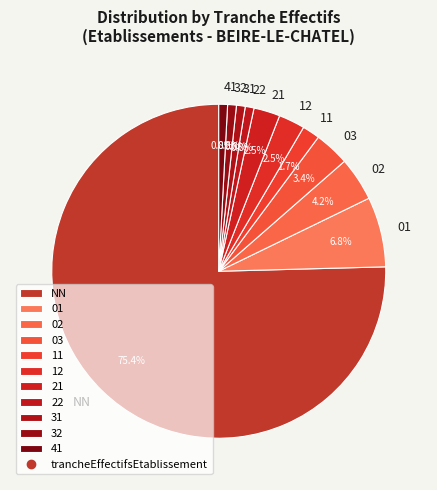

How many slices are in this pie chart?

11